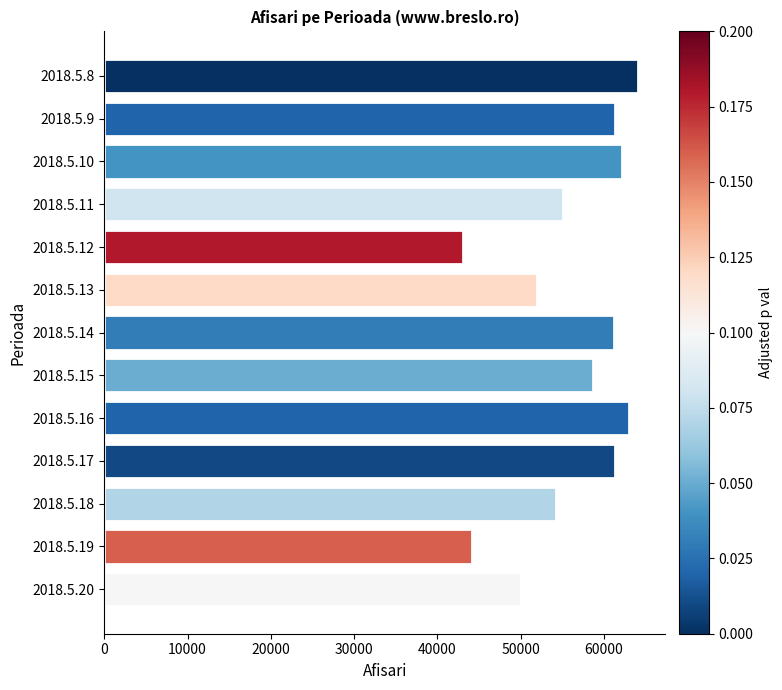

Between 2018.5.15 and 2018.5.16, which is larger?

2018.5.16